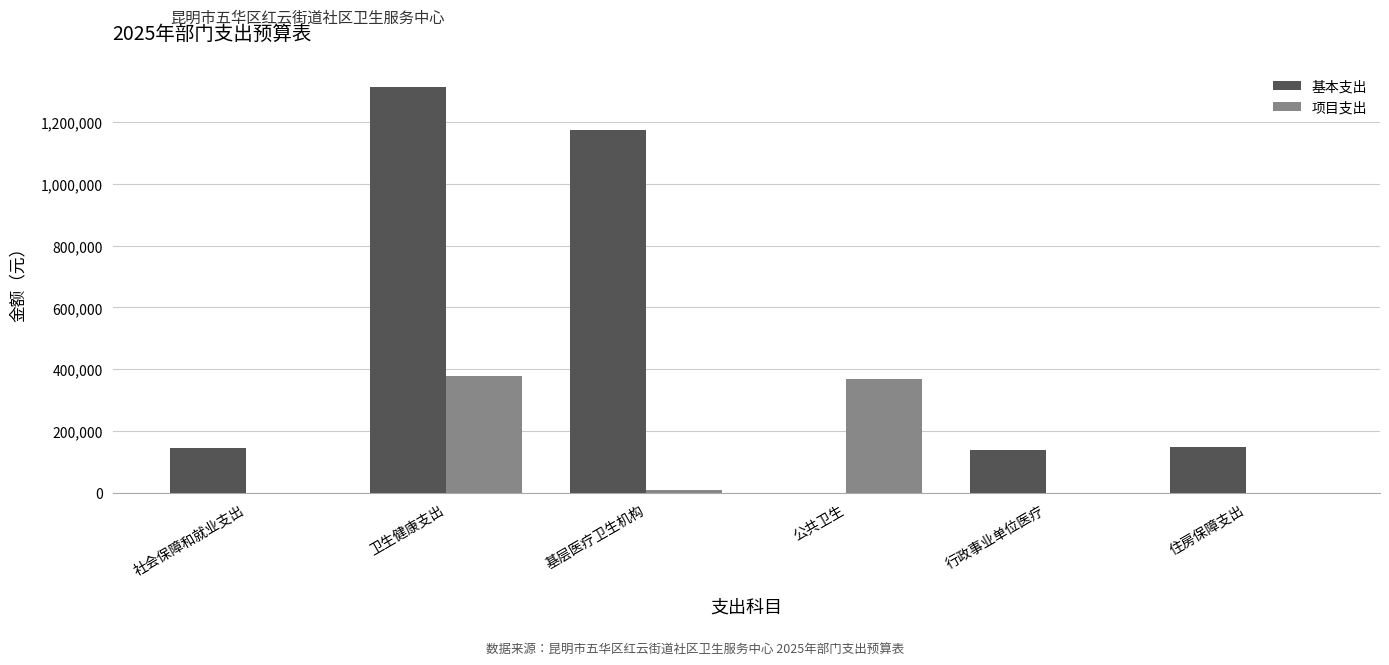

Between 基层医疗卫生机构 and 公共卫生, which series saw the biggest shift?

基本支出